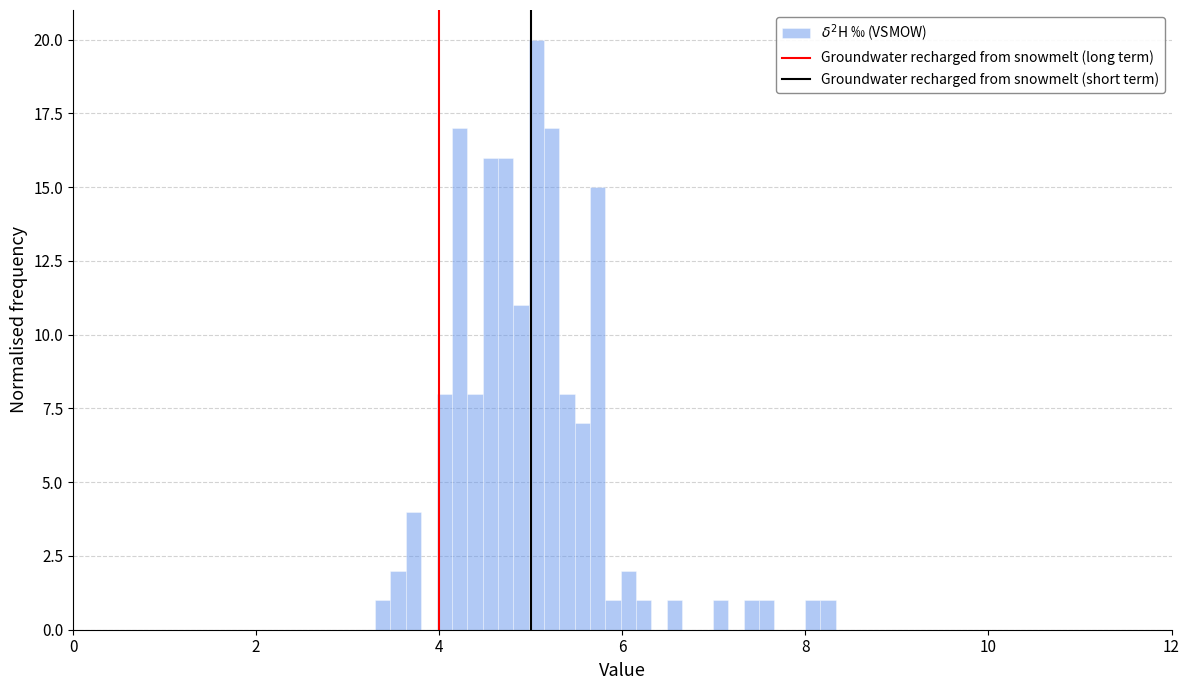

Around what value on the x-axis is the tallest bar? Give the approximate position of its centre, as read against the axis.

5.0